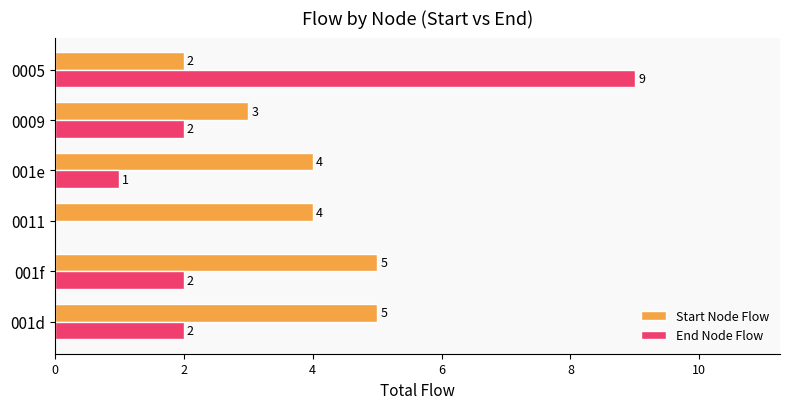

Which series has the largest range (max minus min)?

End Node Flow